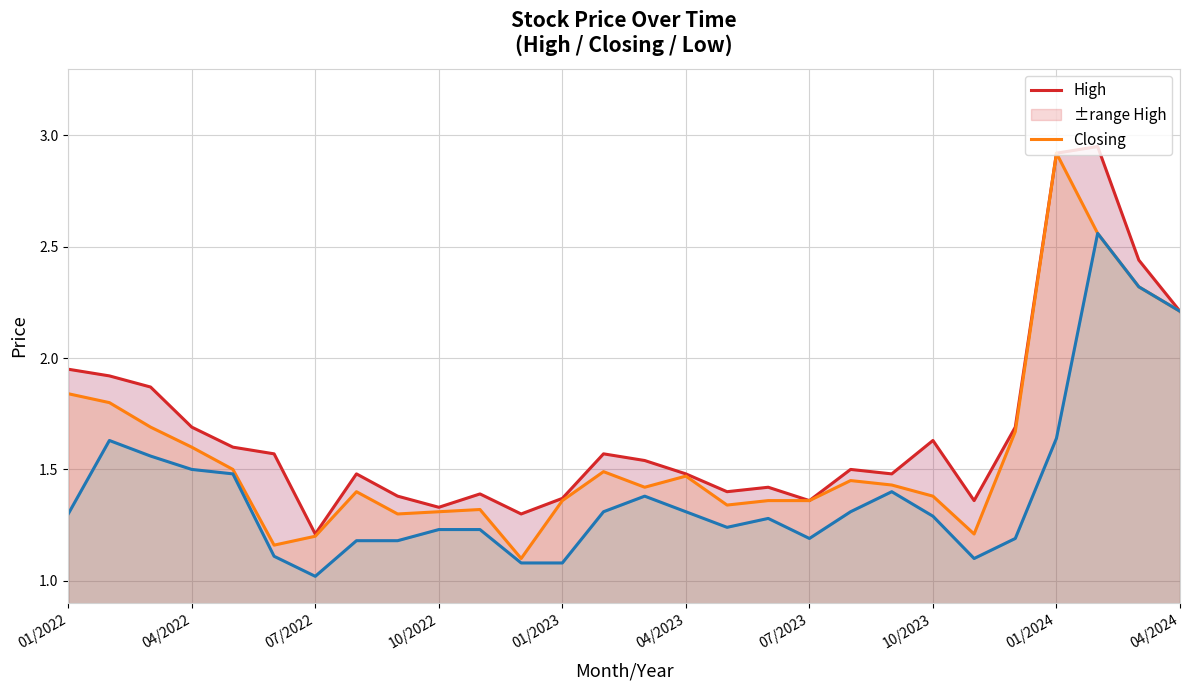

True or false: Closing and High cross at least once.

False